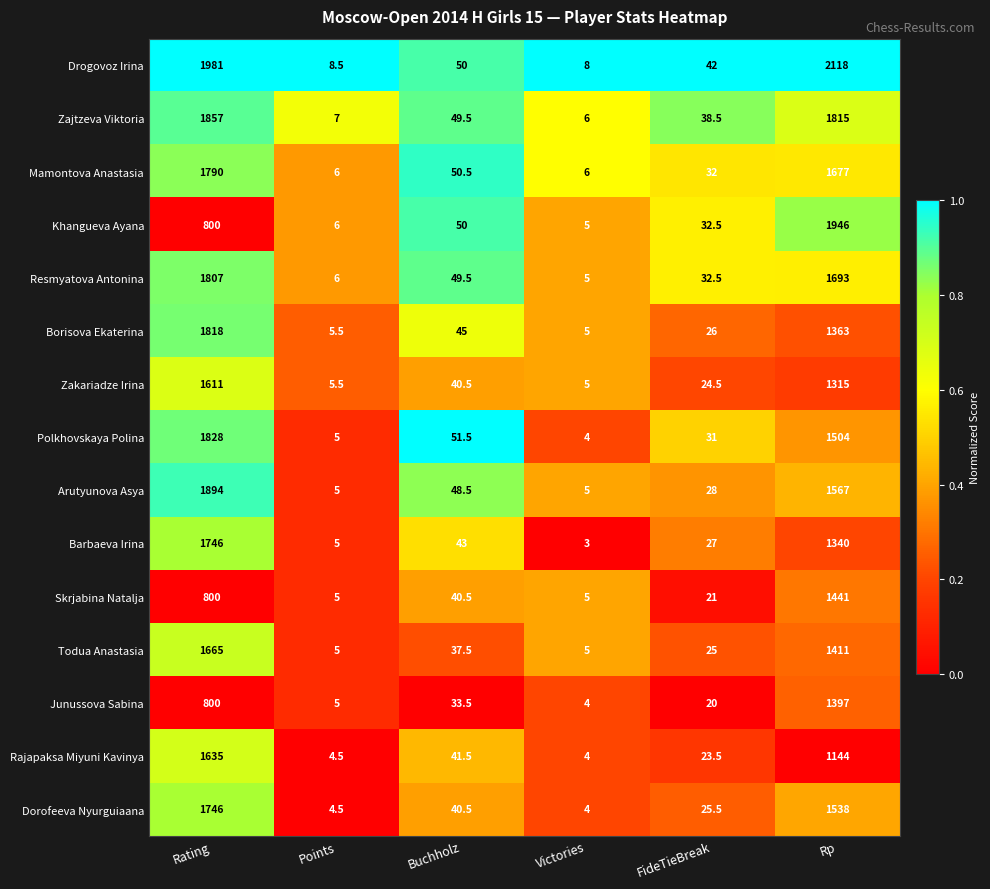

What is the sum of all Todua Anastasia values?

3148.5